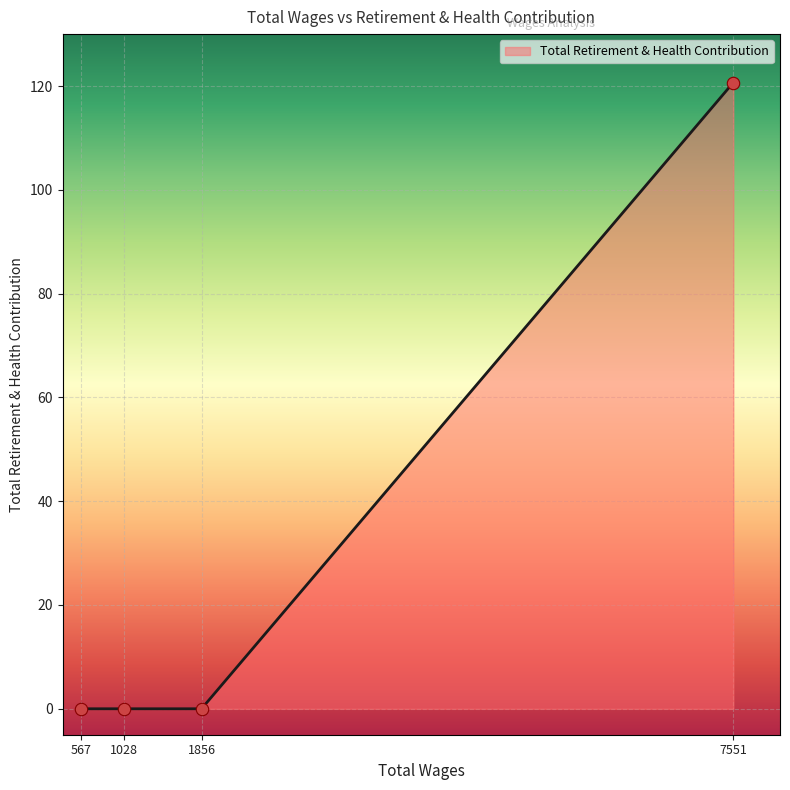

Which has a higher value, 1028 or 7551?

7551